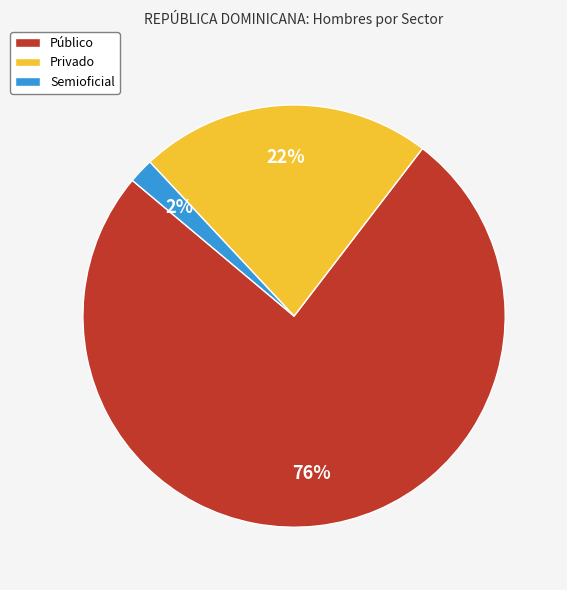

Which has a higher value, Privado or Semioficial?

Privado